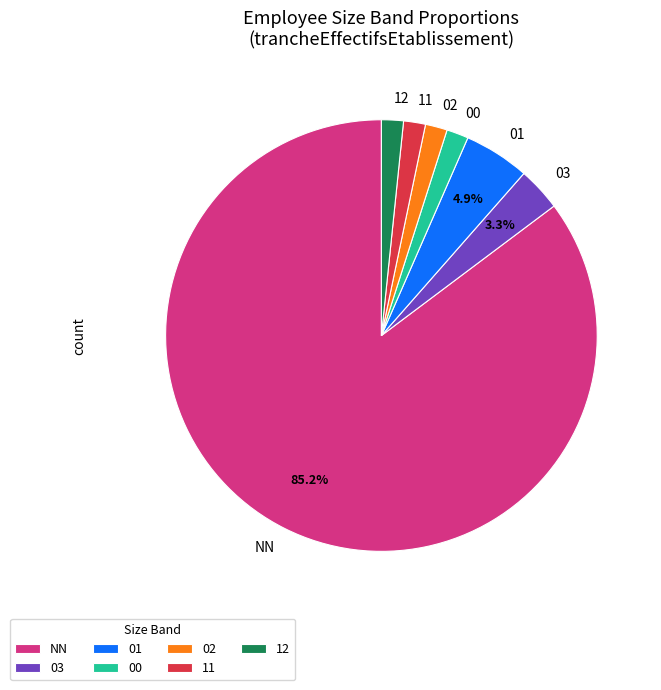

Is there a majority slice in this chart?

Yes